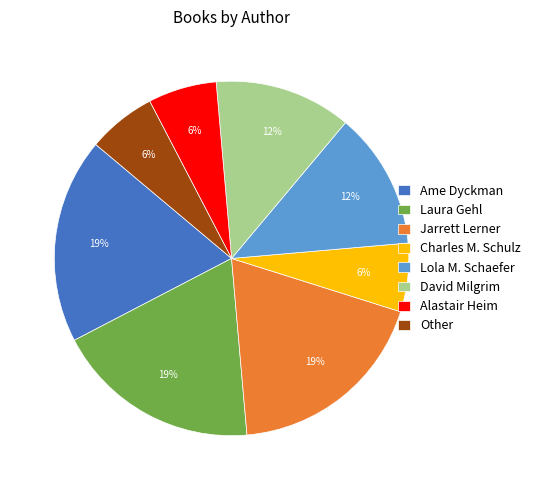

Count the number of slices in the pie.

8